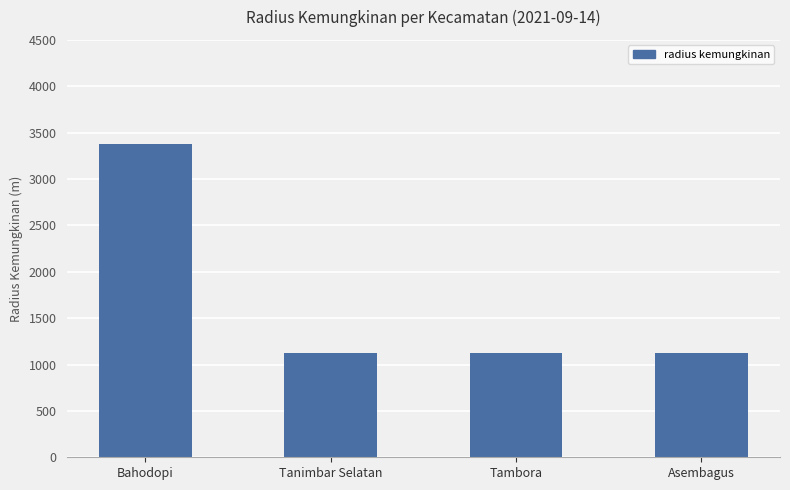

What is the difference between the maximum and minimum values?

2250